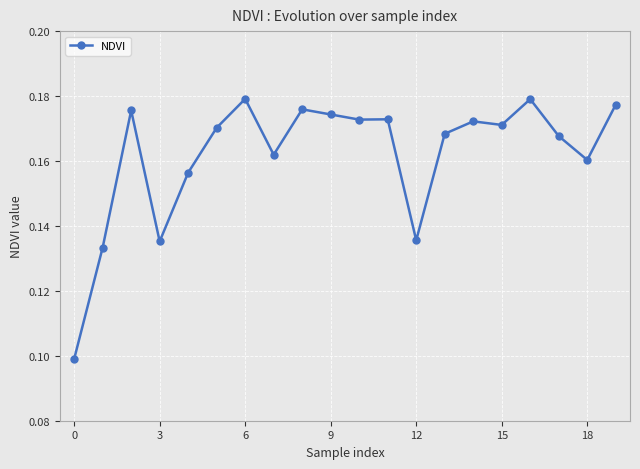

What is the sum of all values?

3.2